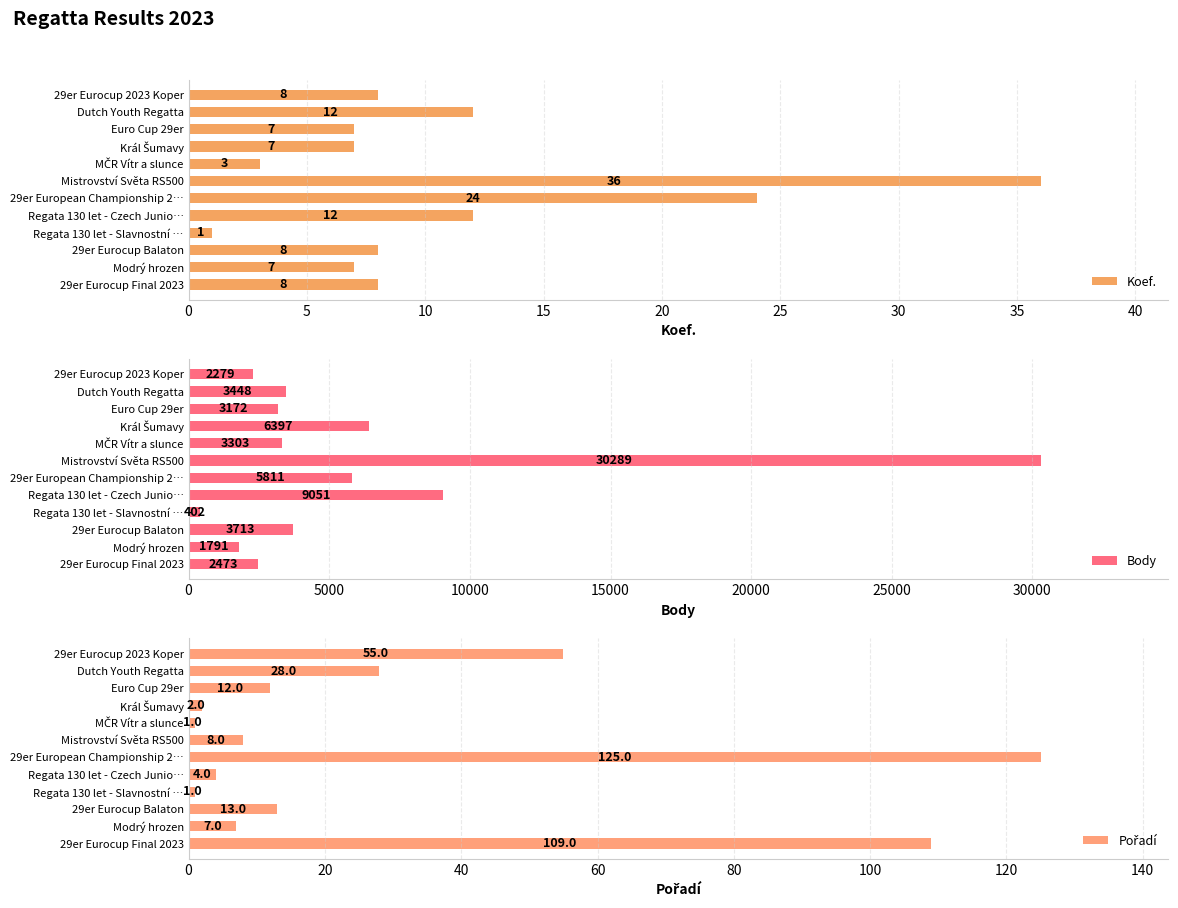

Which series has the widest spread of values?

Body